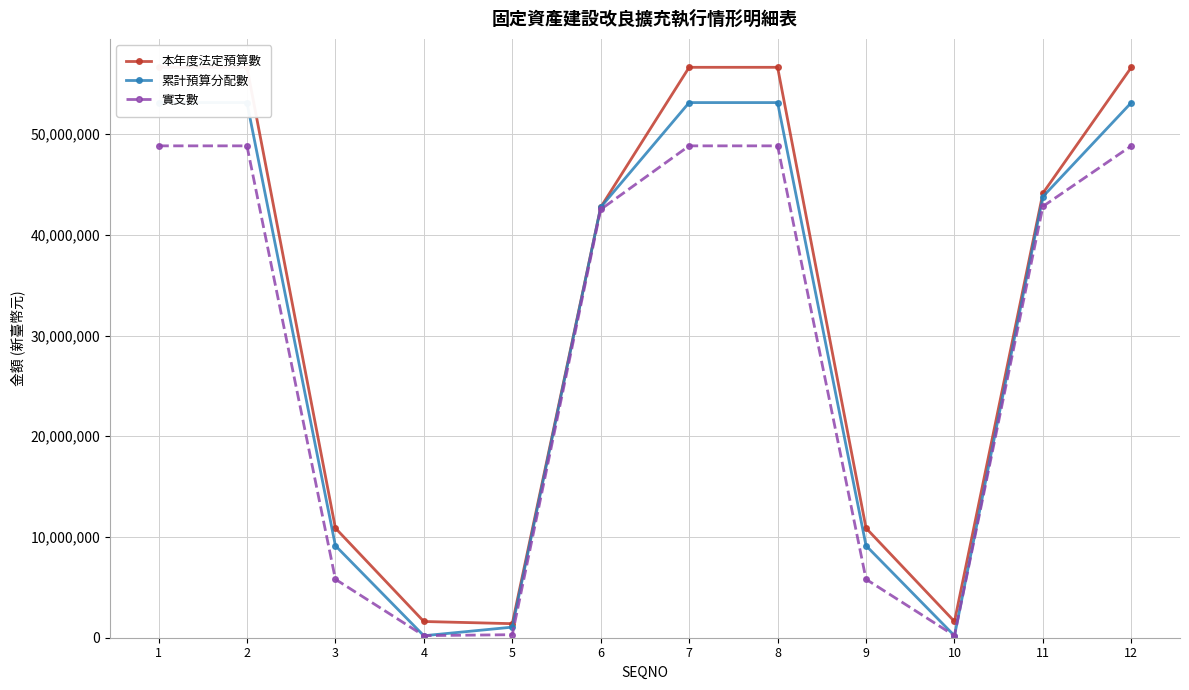

What is the spread (max minus min) of values at 11?

1313787